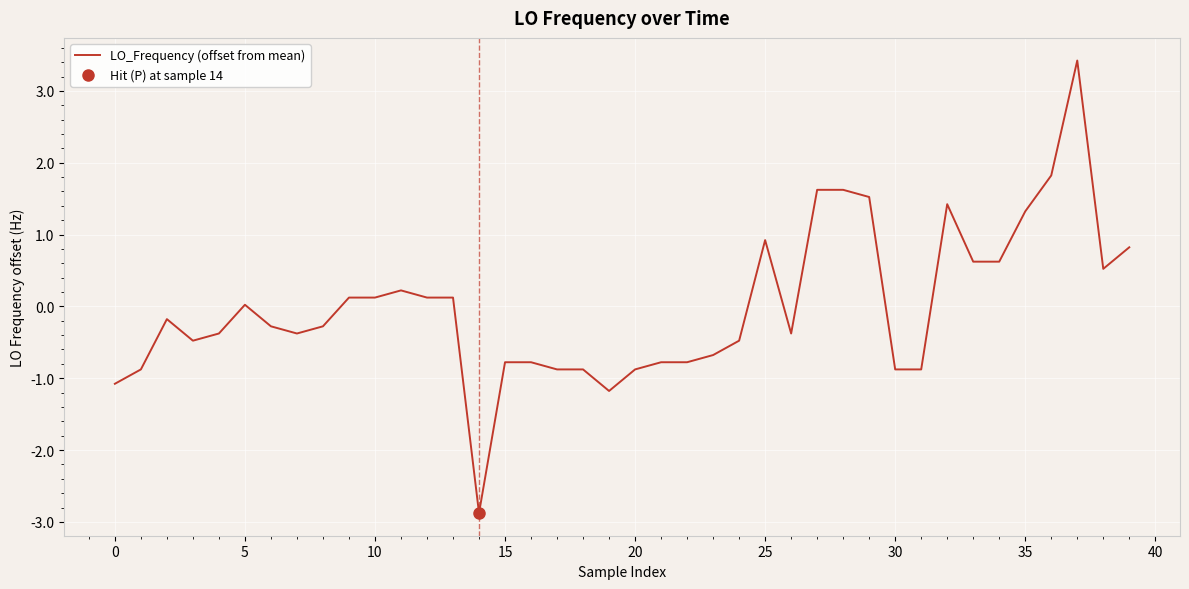

Which label corresponds to the smallest value in the chart?

14